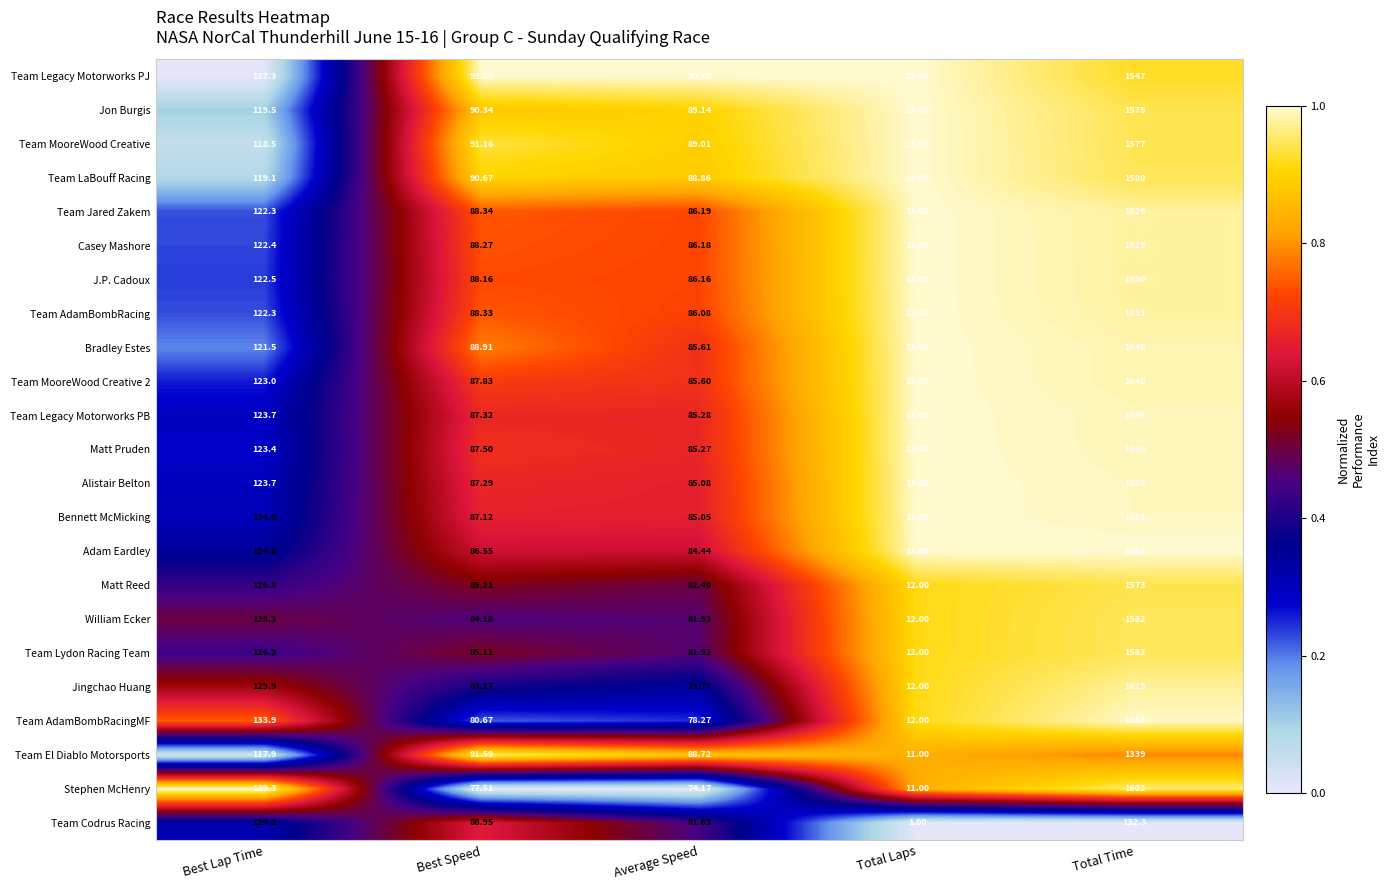

Count the number of categories in the chart.

5